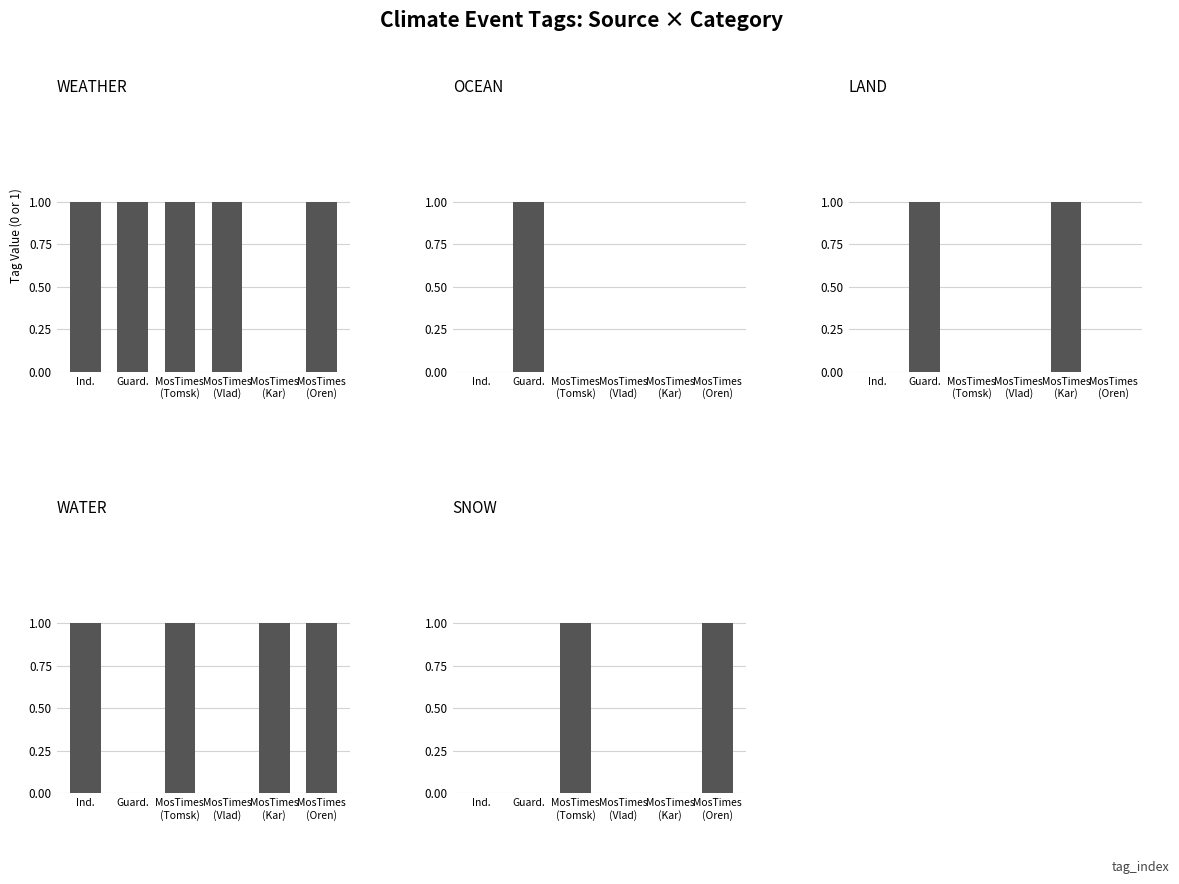

How many bars are there in each group?

5